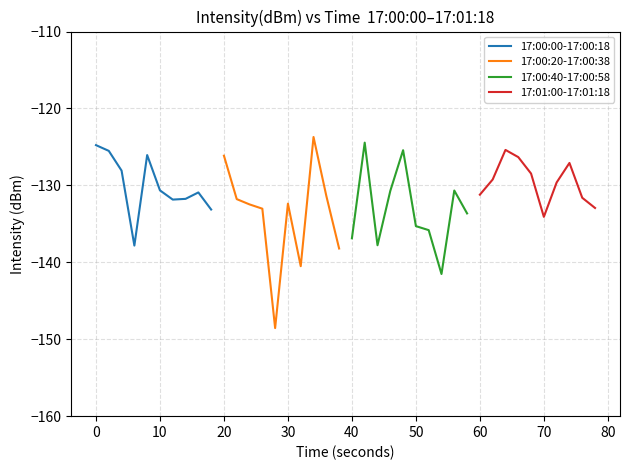

True or false: 17:00:00-17:00:18 has a value of -76.1 at 10.

False